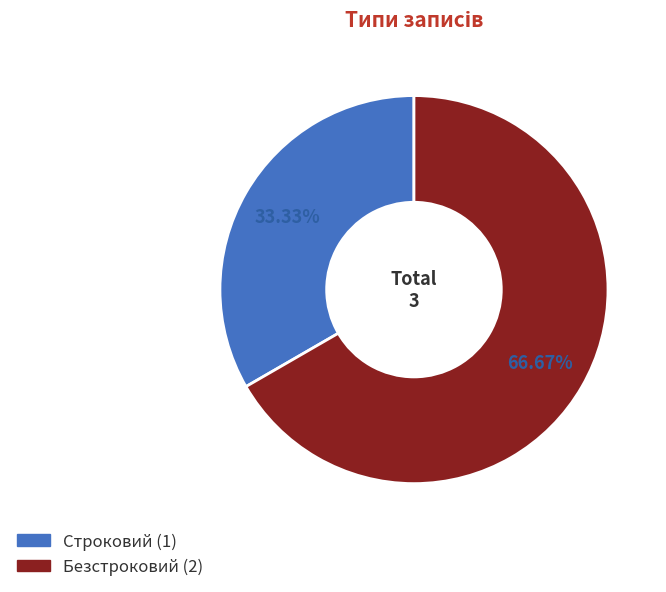

Which category has the biggest portion of the pie?

Безстроковий